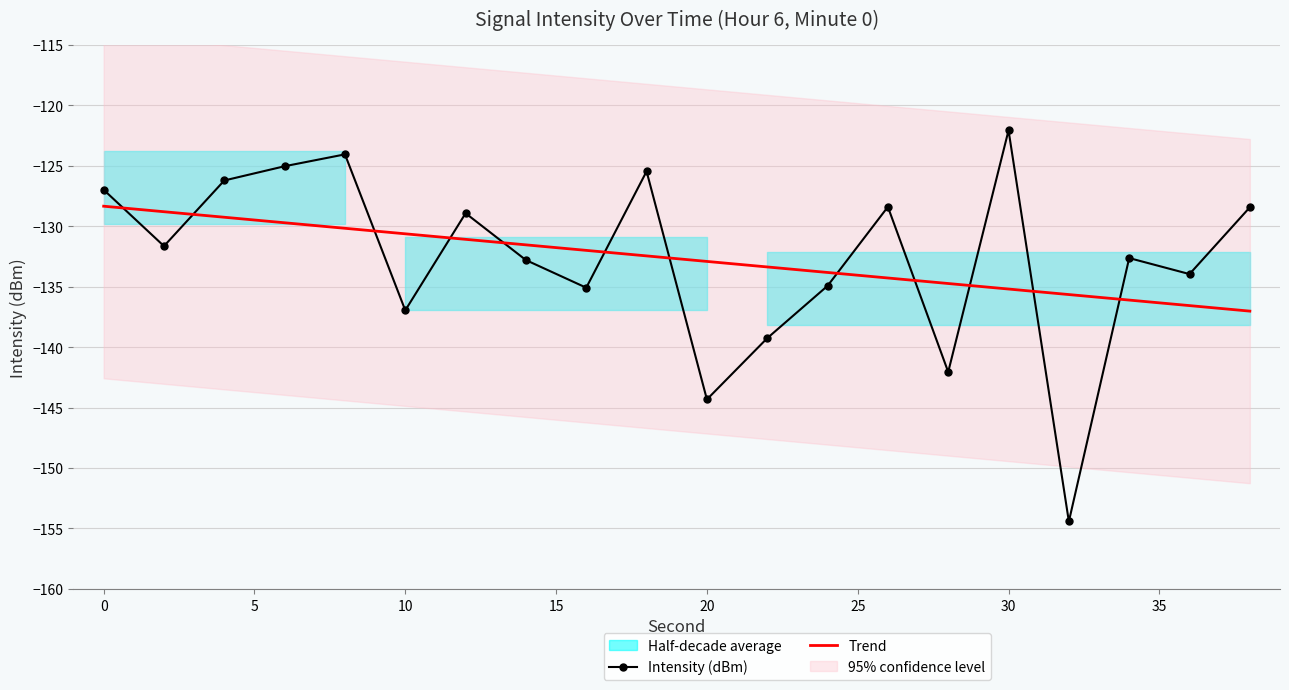

Which category has the highest value across all series?

30